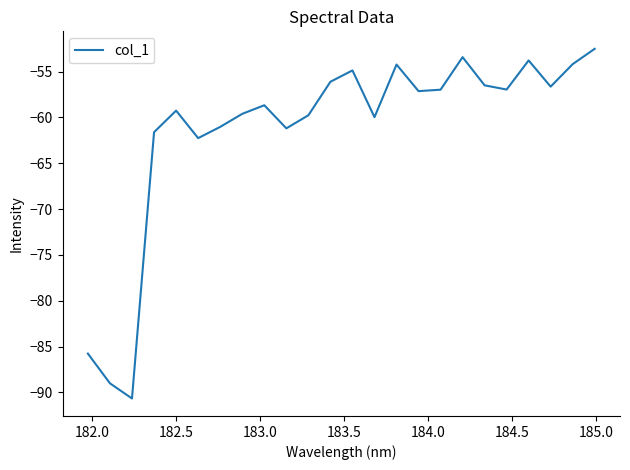

How many categories are shown in the chart?

24